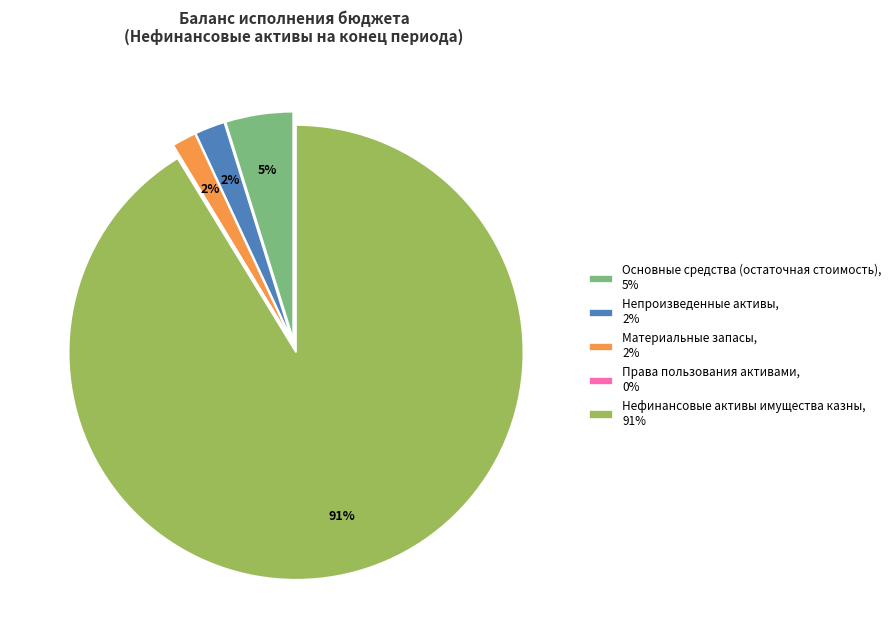

True or false: Непроизведенные активы accounts for 2% of the total.

True